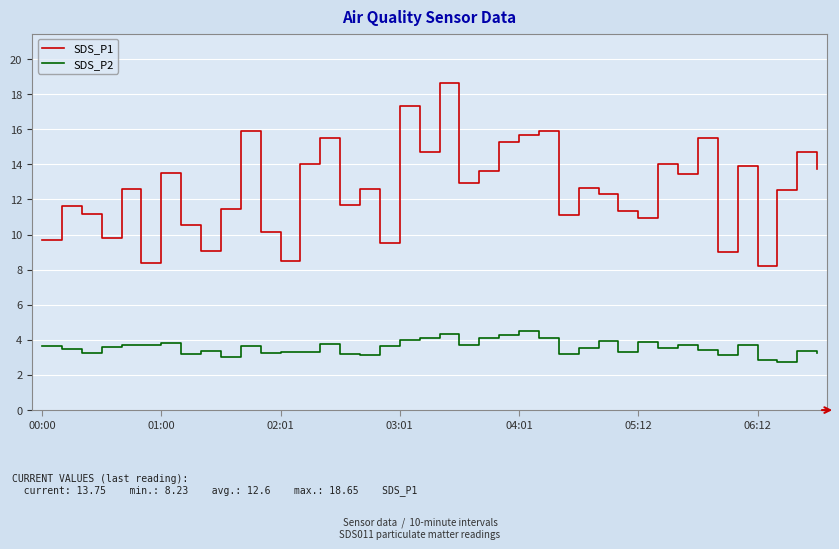

Which series has the largest total across all categories?

SDS_P1